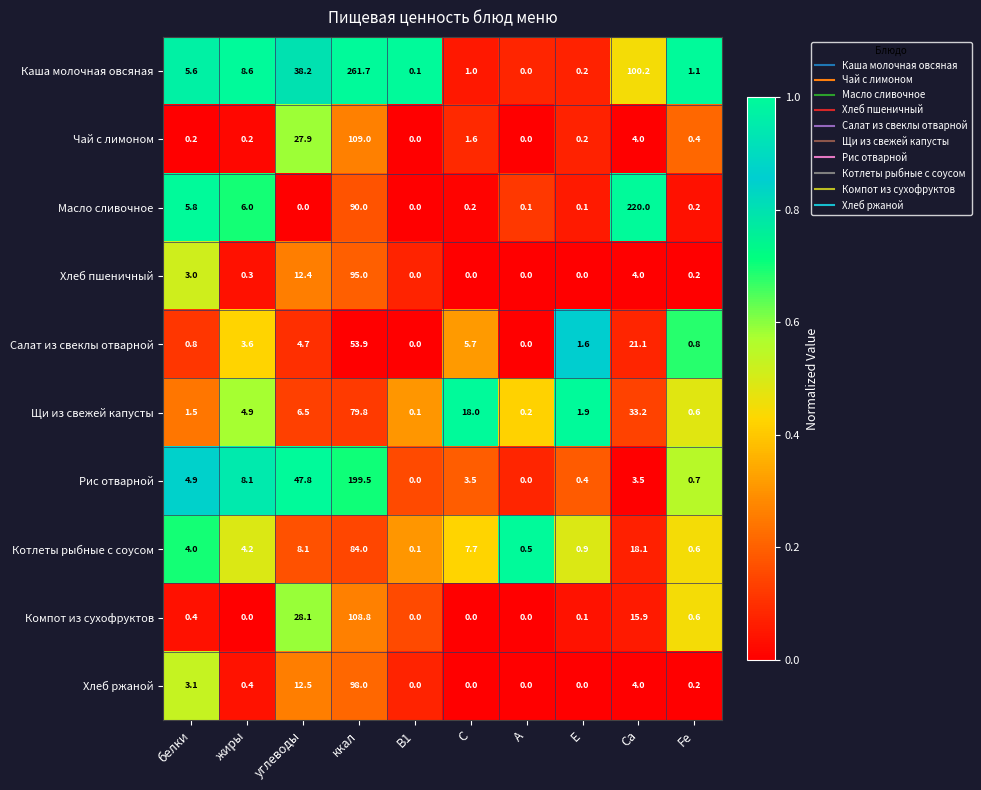

What is the difference between the maximum and minimum values in the Щи из свежей капусты series?

79.7